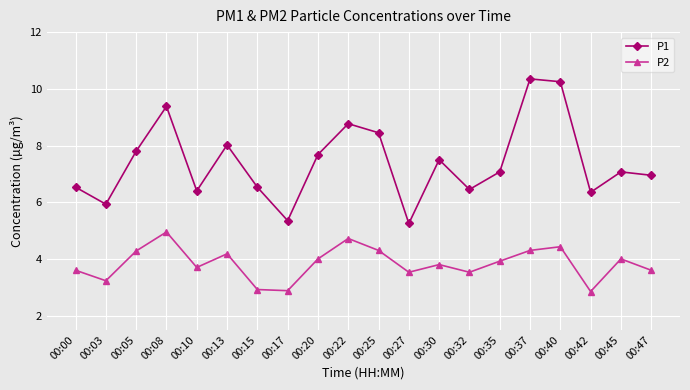

Which series has the widest spread of values?

P1